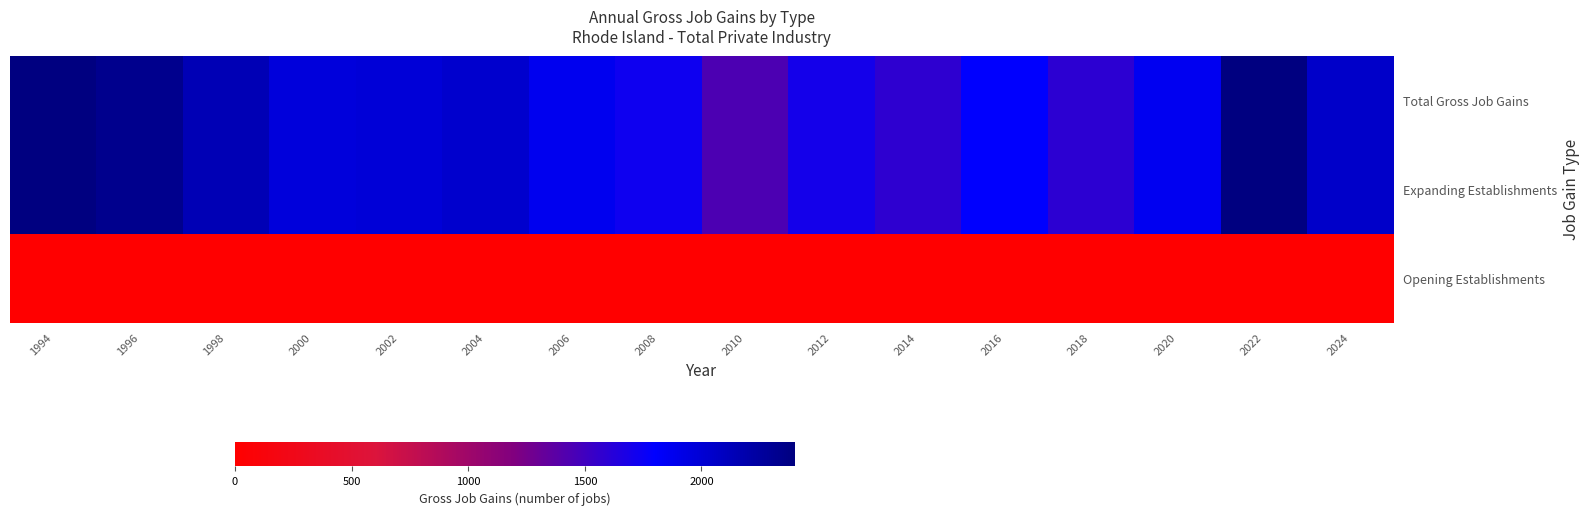

Reading left to right, extract all data points from this chart.

Total Gross Job Gains: 1994=2401	1996=2326	1998=2139	2000=1967	2002=1982	2004=2027	2006=1875	2008=1733	2010=1444	2012=1706	2014=1576	2016=1795	2018=1586	2020=1861	2022=2394	2024=2049
Expanding Establishments: 1994=2401	1996=2326	1998=2139	2000=1967	2002=1982	2004=2027	2006=1875	2008=1733	2010=1444	2012=1706	2014=1576	2016=1795	2018=1586	2020=1861	2022=2394	2024=2049
Opening Establishments: 1994=0	1996=0	1998=0	2000=0	2002=0	2004=0	2006=0	2008=0	2010=0	2012=0	2014=0	2016=0	2018=0	2020=0	2022=0	2024=0